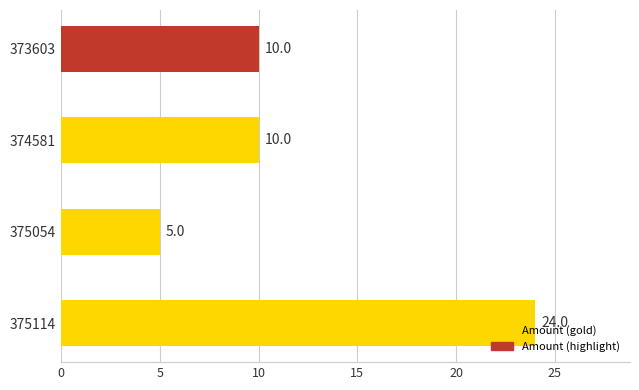

True or false: the data shows 24 at 375114.

True